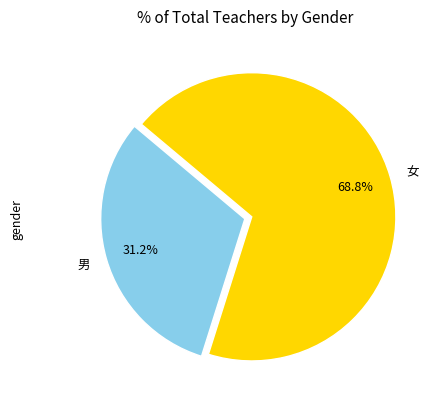

Rank the categories by value from lowest to highest.

男, 女